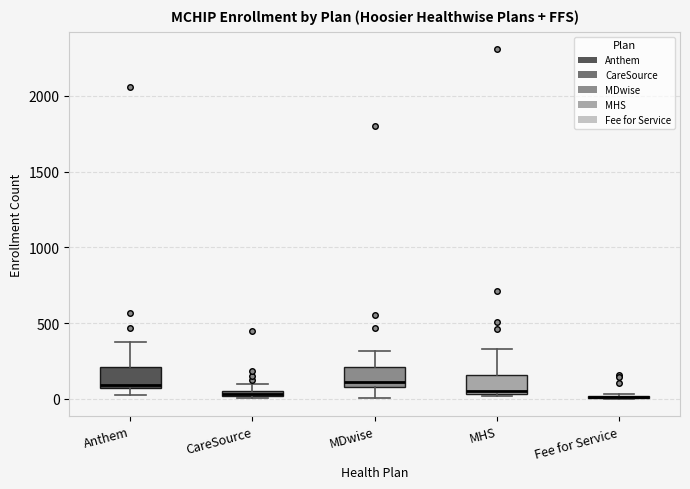

Where does the upper whisker of the box for Anthem end on the y-axis? The values are not printed on the chart, so give them approximately, as read against the axis.

400